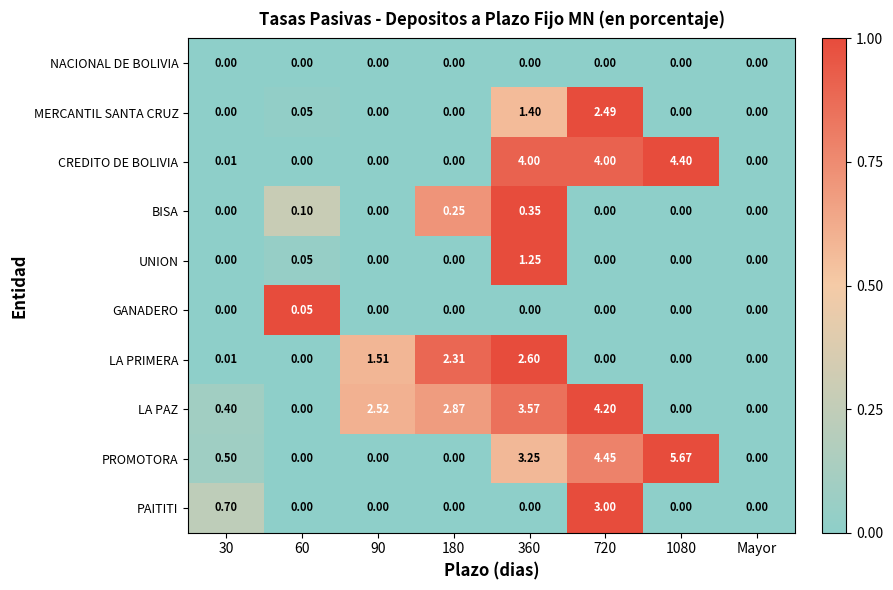

Which series has the widest spread of values?

PROMOTORA